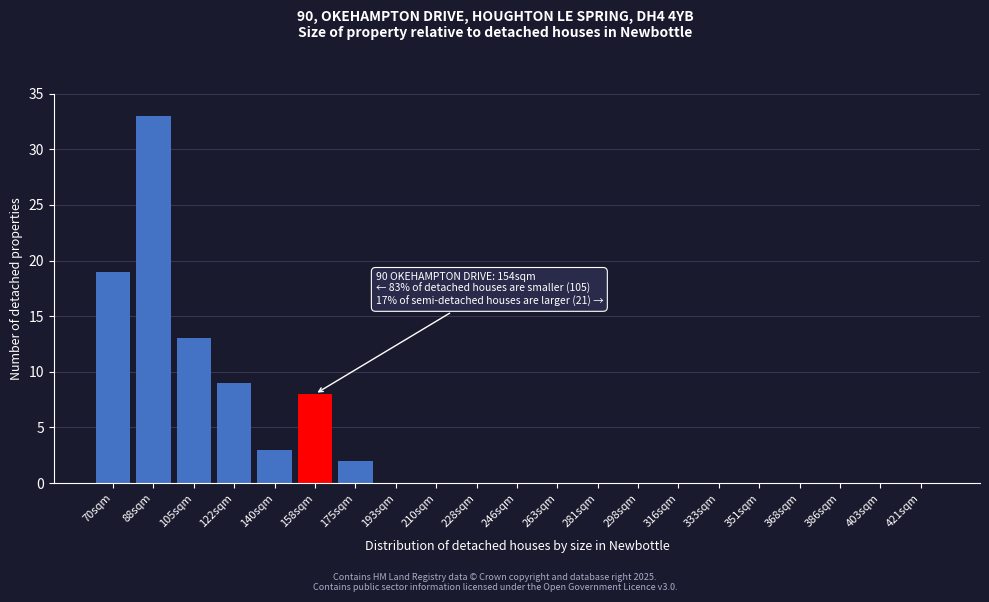

Reading right to left, extract all data points from this chart.

421sqm=0	403sqm=0	386sqm=0	368sqm=0	351sqm=0	333sqm=0	316sqm=0	298sqm=0	281sqm=0	263sqm=0	246sqm=0	228sqm=0	210sqm=0	193sqm=0	175sqm=2	158sqm=8	140sqm=3	122sqm=9	105sqm=13	88sqm=33	70sqm=19